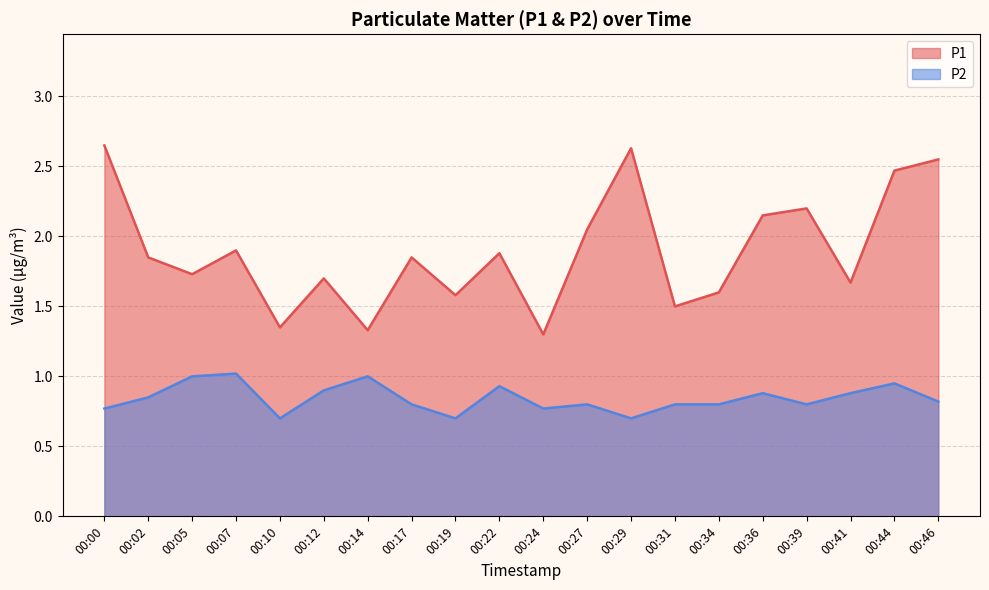

True or false: P1 and P2 cross at least once.

False